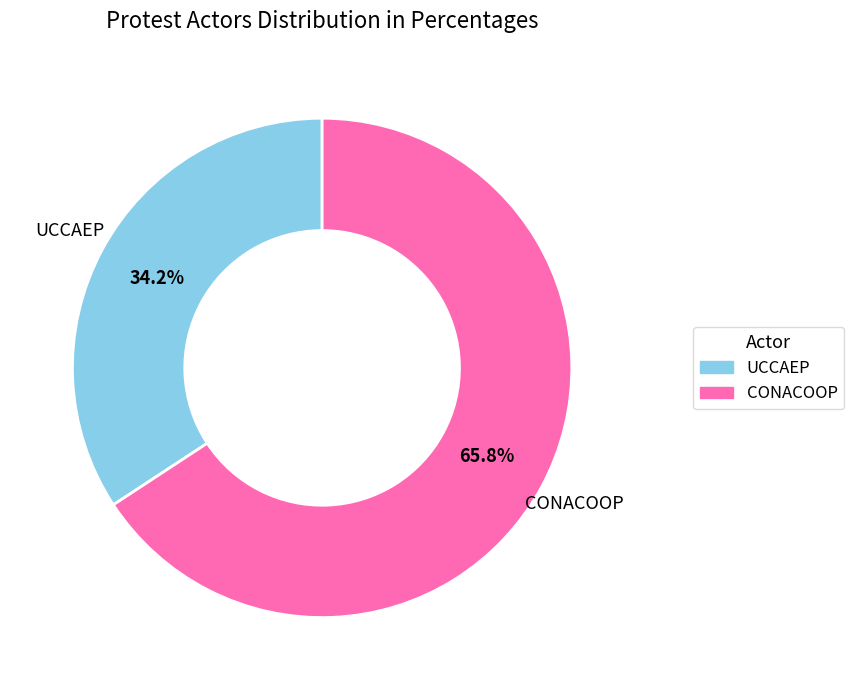

What percentage is NOT represented by CONACOOP?

34.2%